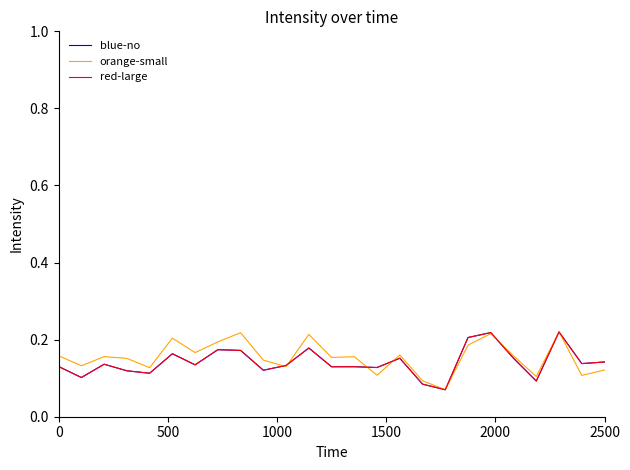

In red-large, how many points are higher than both neighbors (excluding endpoints)?

8